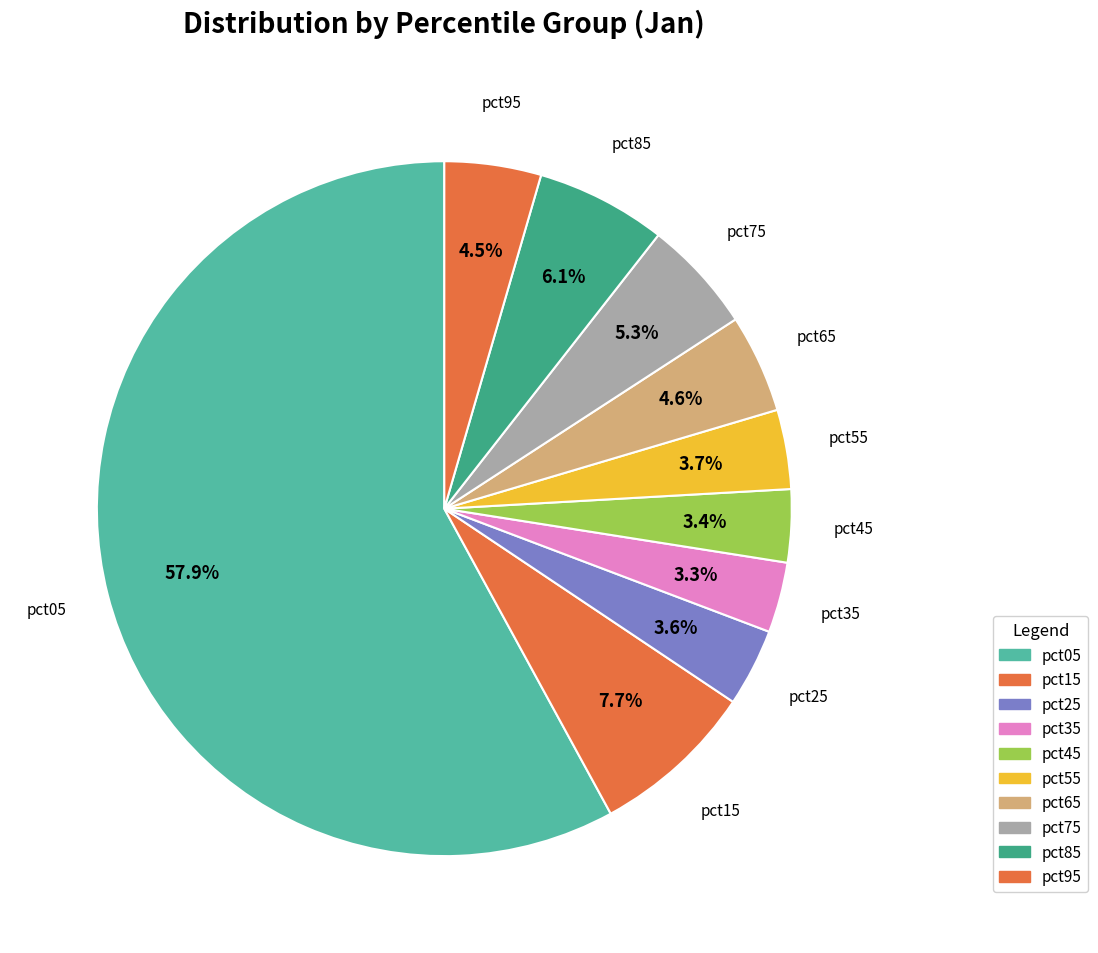

Approximately how many times larger is the value at pct15 compared to pct05?

0.1